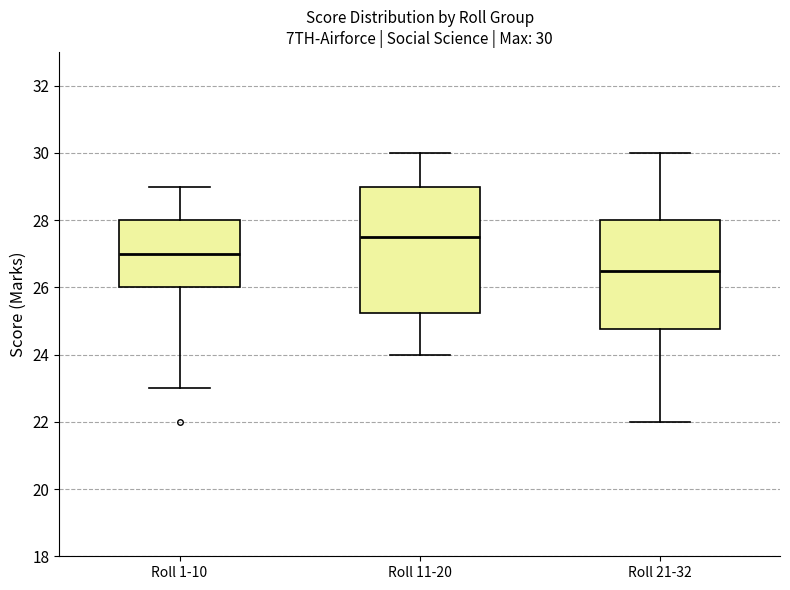

Which box's median line is the lowest?

Roll 21-32